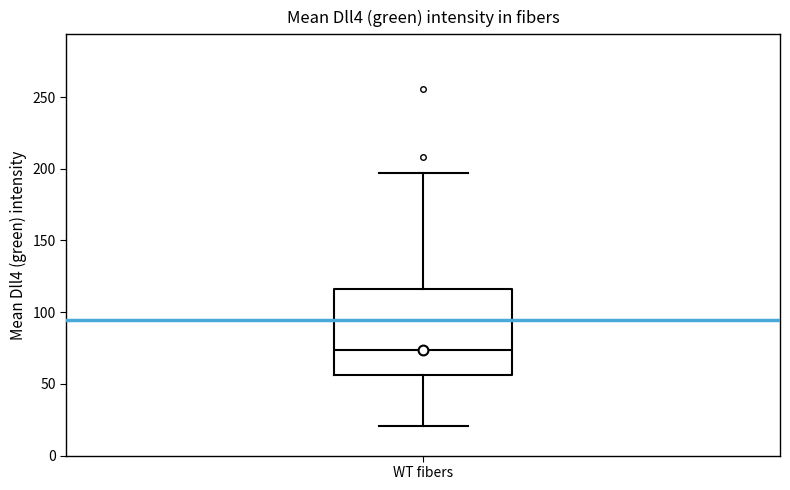

Where does the upper whisker of the box for WT fibers end on the y-axis? The values are not printed on the chart, so give them approximately, as read against the axis.

195